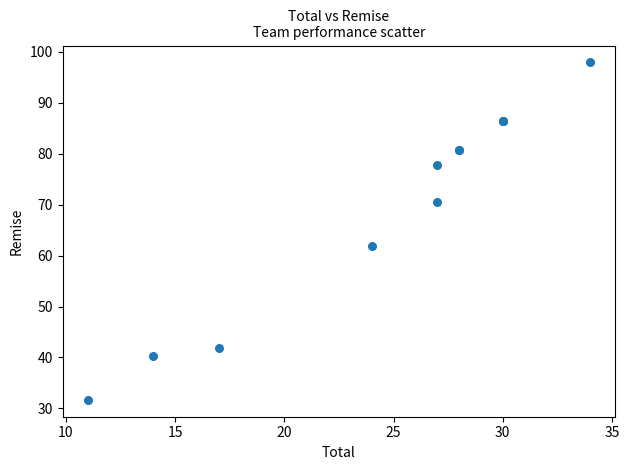

What Y value in the scatter plot is closest to 64?

61.9